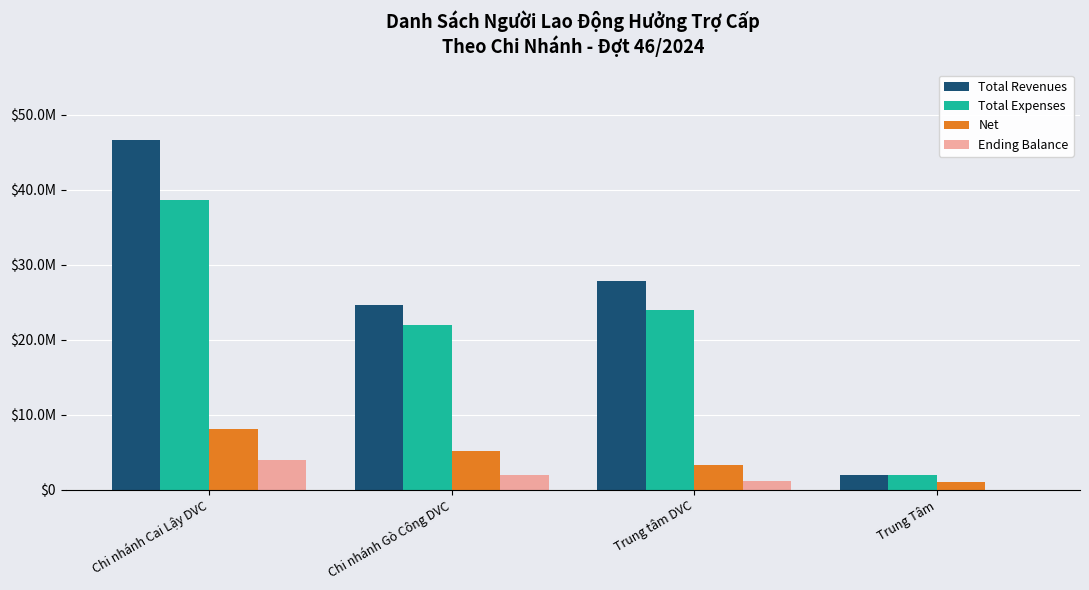

What are all the series names shown in the legend?

Total Revenues, Total Expenses, Net, Ending Balance